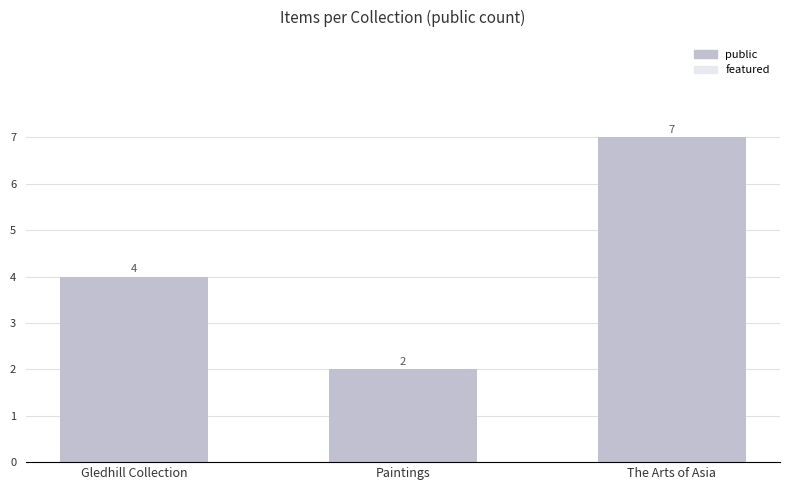

Reading left to right, extract all data points from this chart.

Gledhill Collection=4	Paintings=2	The Arts of Asia=7